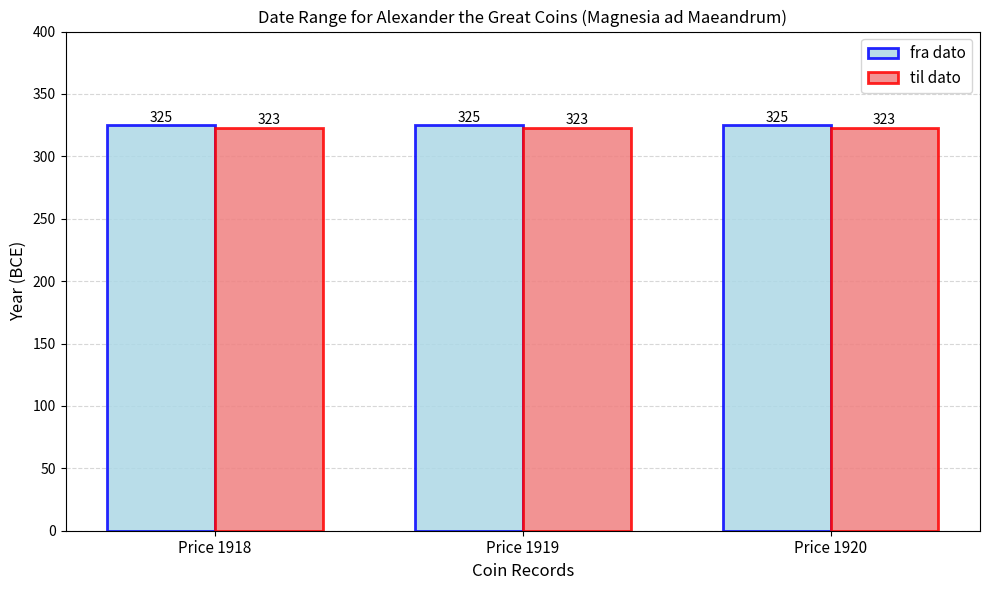

How many data points does each series have?

3